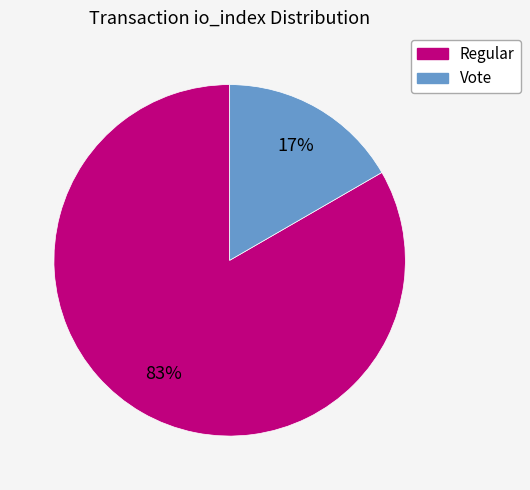

Which slice is the smallest?

Vote